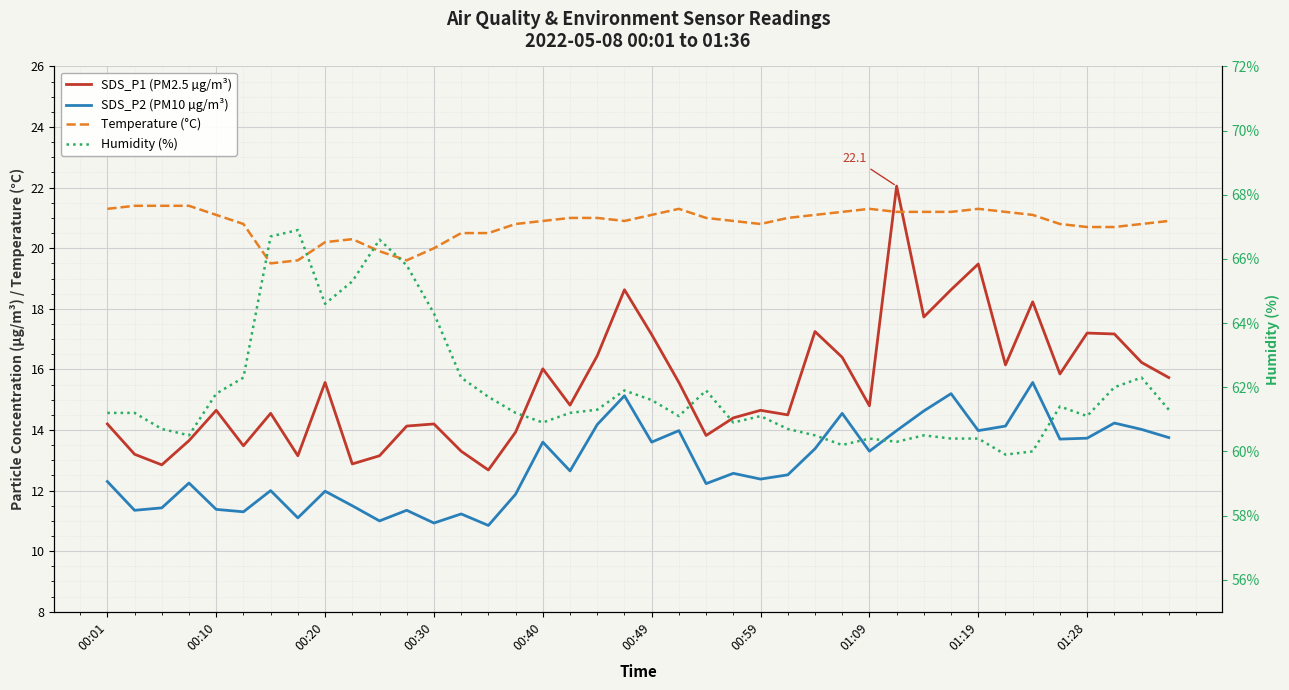

What is the value of the Humidity (%) point at the 3rd from the left?

60.7